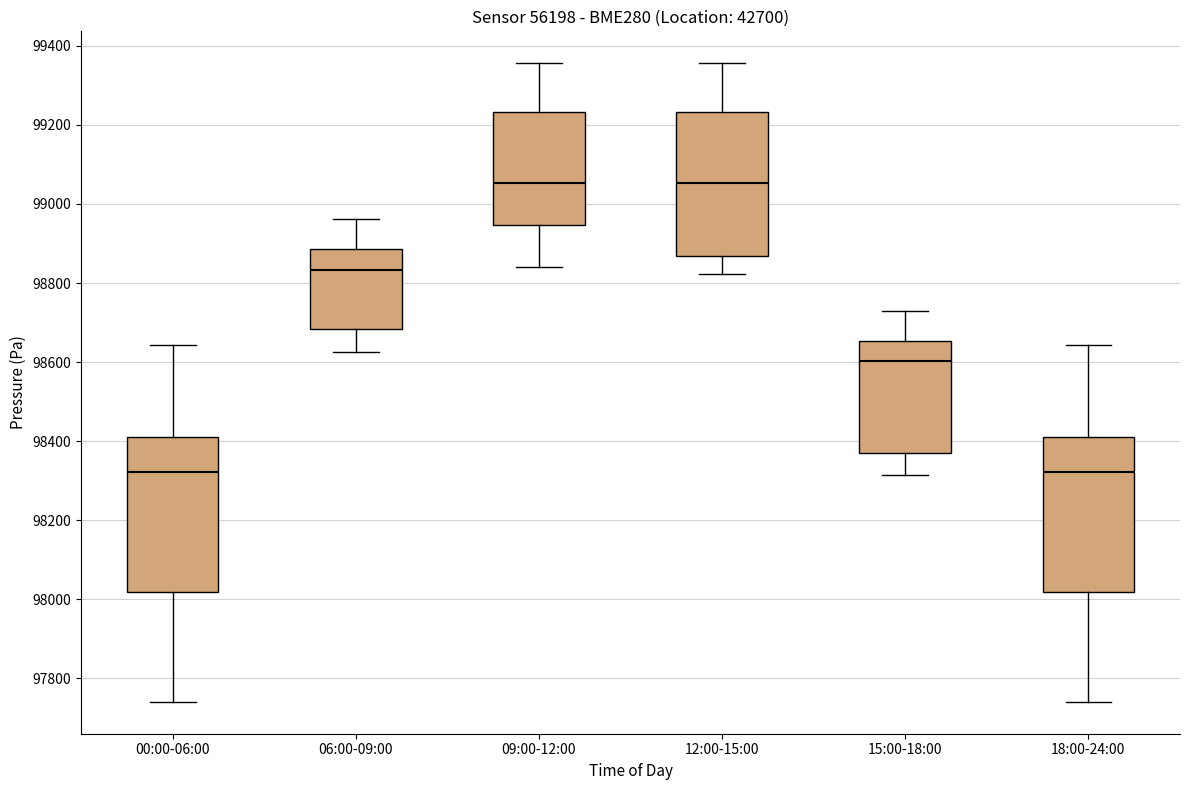

Reading left to right, read every box against the y-axis: the position of its median line, the range the box covers, and the ends of its whiskers. The values are not printed on the chart, so give them approximately, as read against the axis.

00:00-06:00: median 98320, box 98020 to 98420, whiskers 97740 to 98640
06:00-09:00: median 98840, box 98680 to 98880, whiskers 98620 to 98960
09:00-12:00: median 99060, box 98940 to 99240, whiskers 98840 to 99360
12:00-15:00: median 99060, box 98860 to 99240, whiskers 98820 to 99360
15:00-18:00: median 98600, box 98380 to 98660, whiskers 98320 to 98720
18:00-24:00: median 98320, box 98020 to 98420, whiskers 97740 to 98640